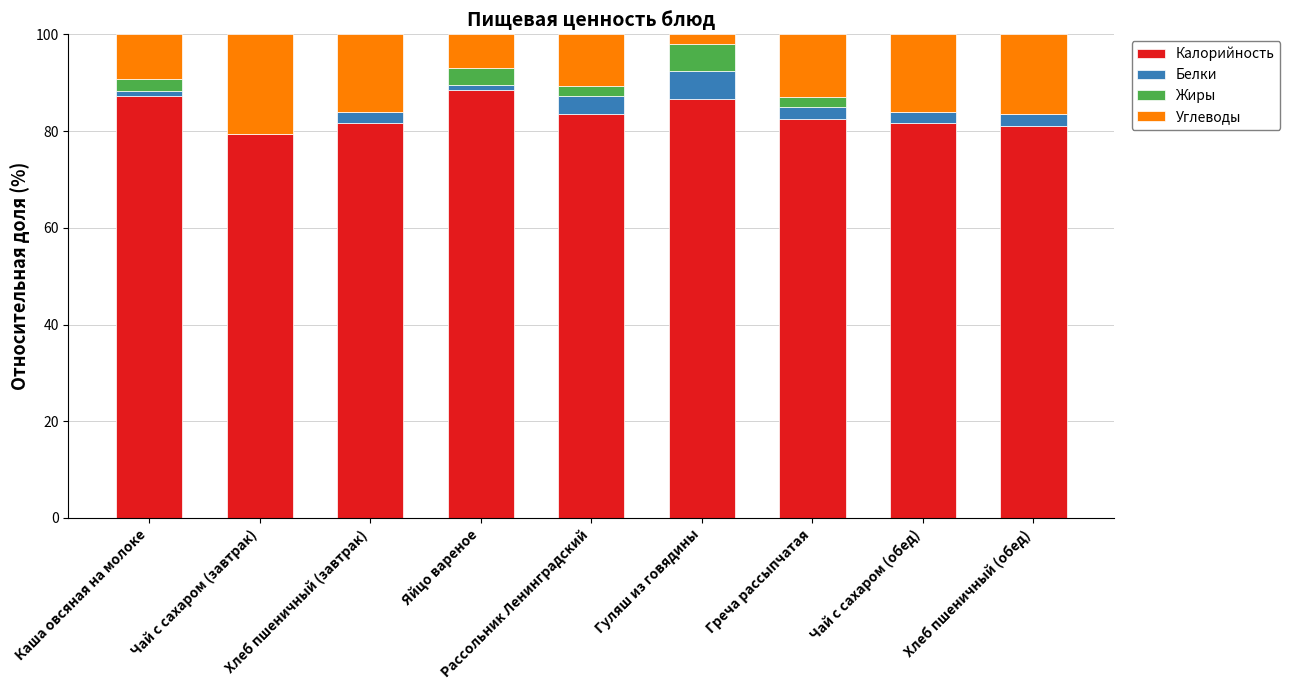

What is the total value across all series at Чай с сахаром (обед)?

100.0